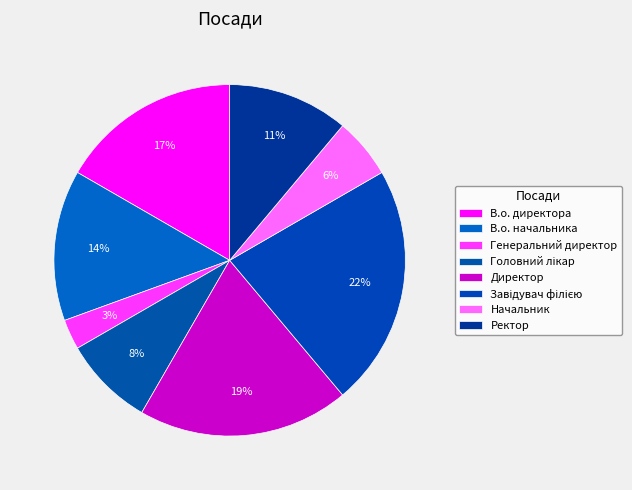

Is it true that Начальник is 6% of the pie?

True